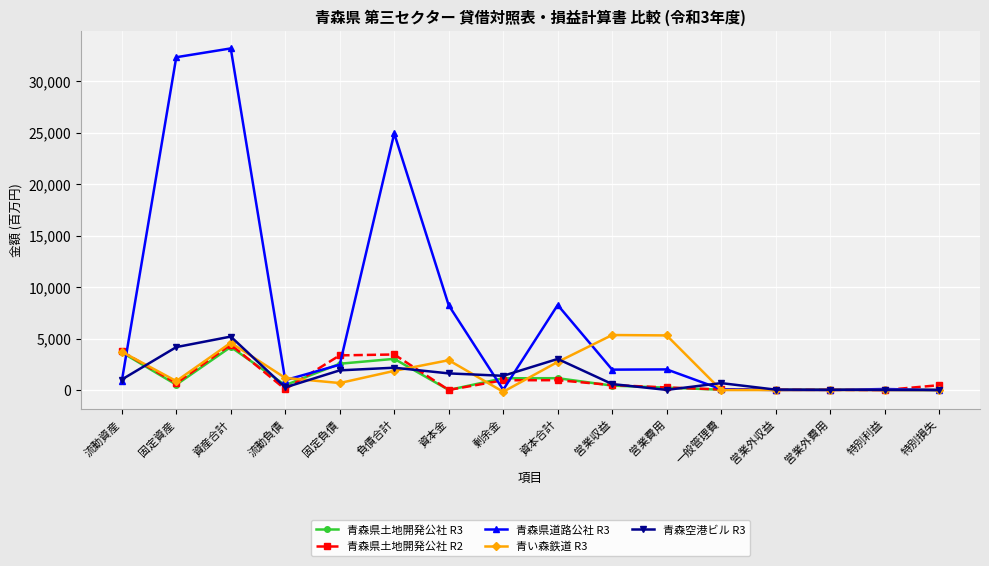

The value of 青い森鉄道 R3 at 負債合計 is 1863. True or false?

True